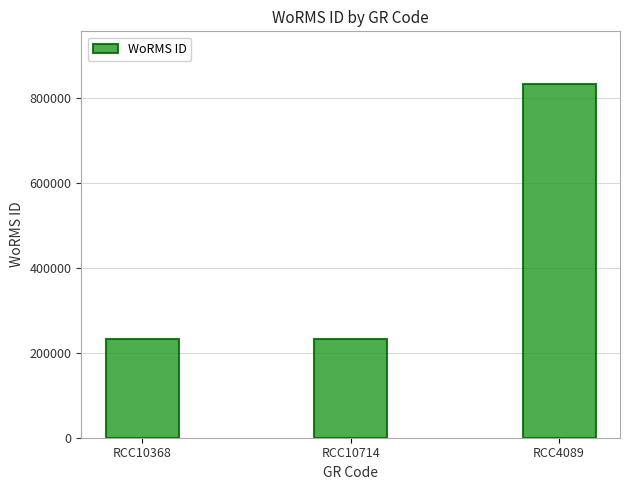

How many values are below 233440?

1